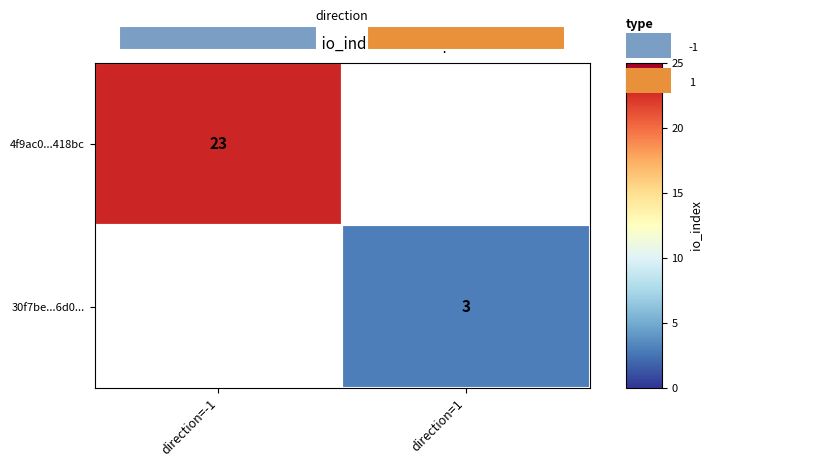

Which category has the lowest value across all series?

direction=1